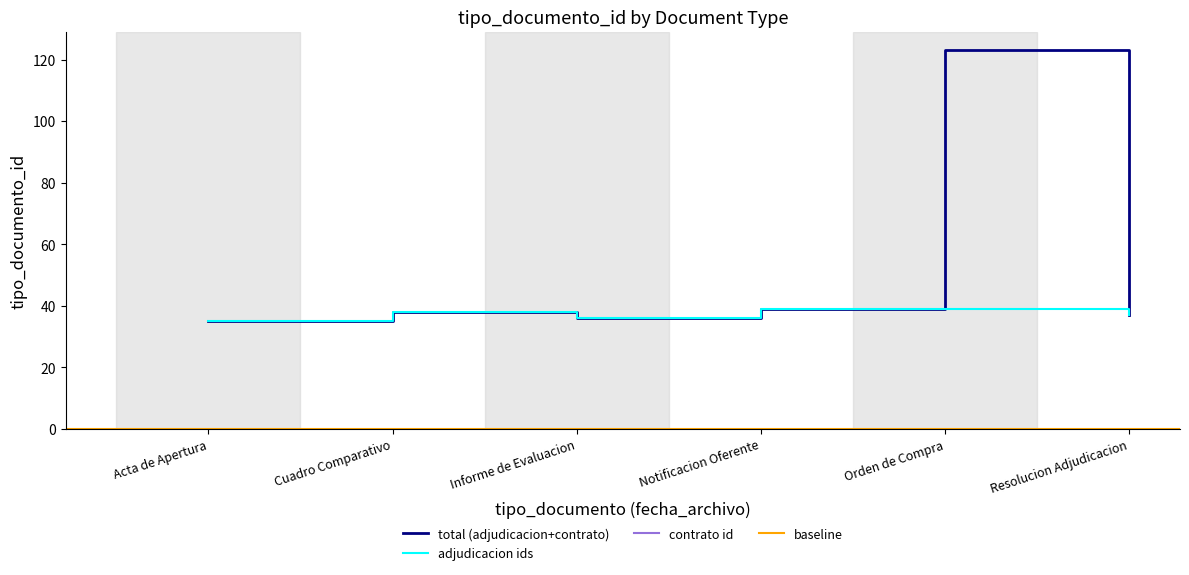

Reading left to right, list all the values displayed in this chart.

35	38	36	39	123	37